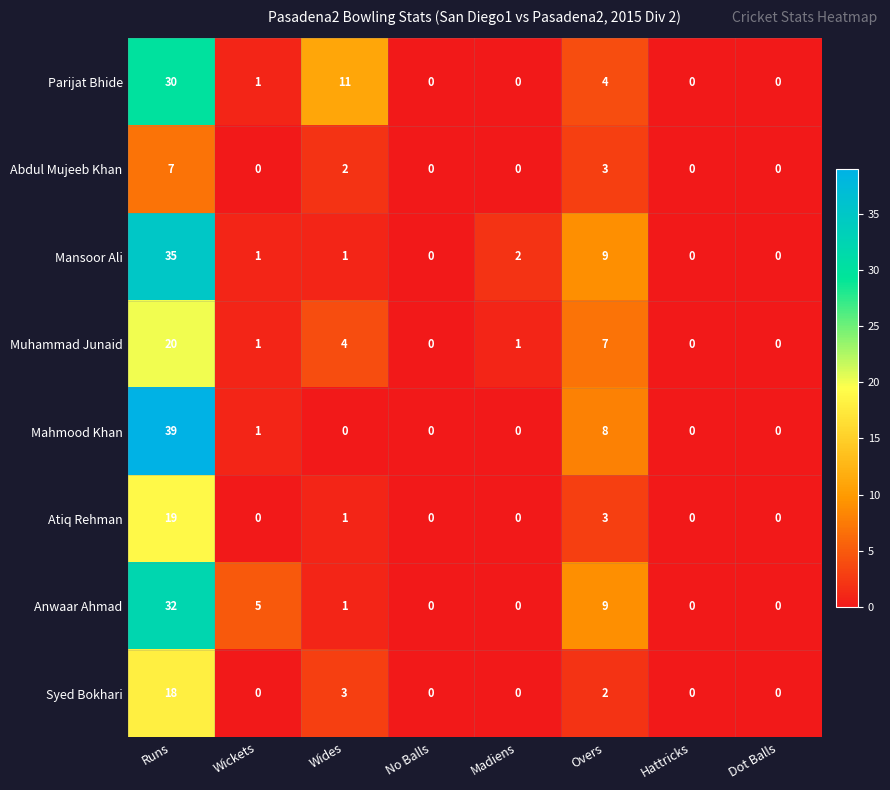

At how many categories does at least one series exceed 22?

1